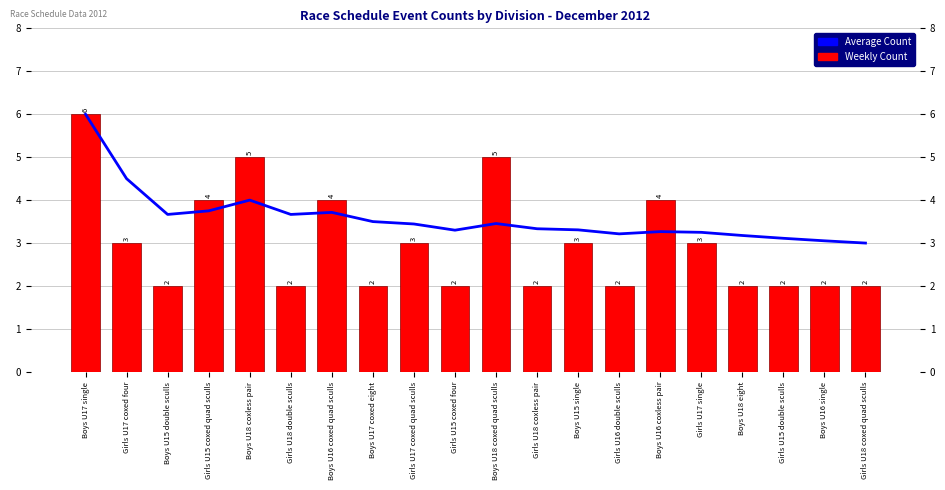

What is the smallest value displayed?

2.0